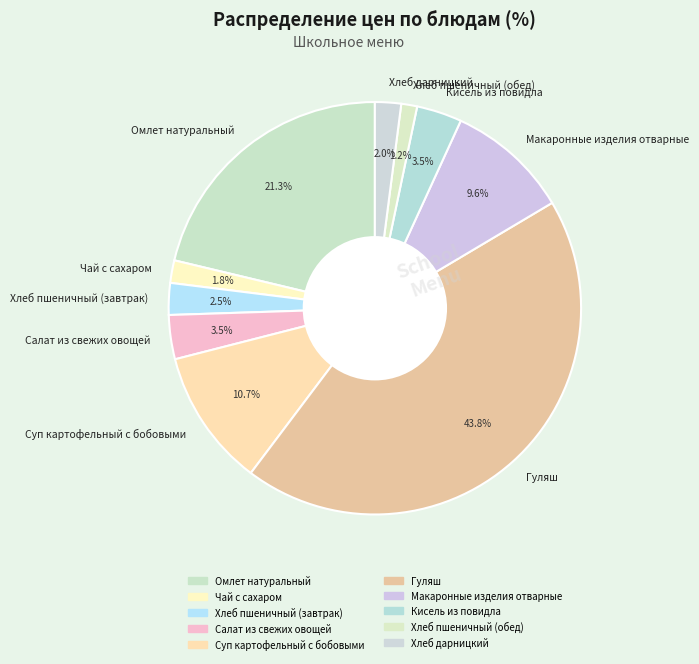

Does Макаронные изделия отварные represent more than half of the total?

No